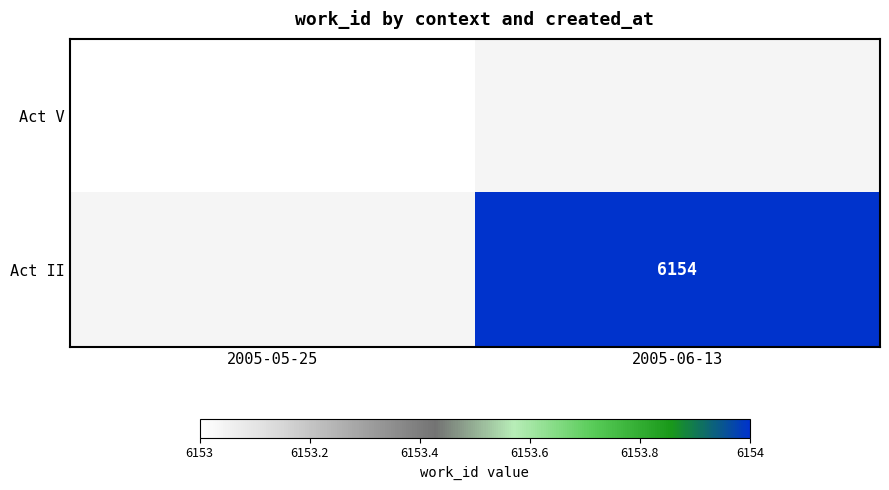

The value of Act V at 2005-05-25 is 10114. True or false?

False